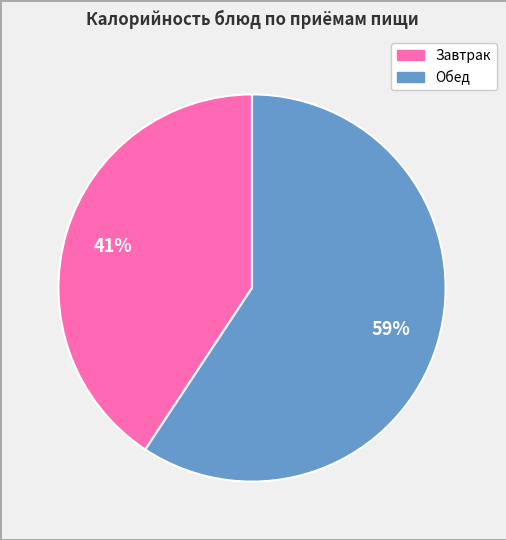

Does any single category account for the majority?

Yes